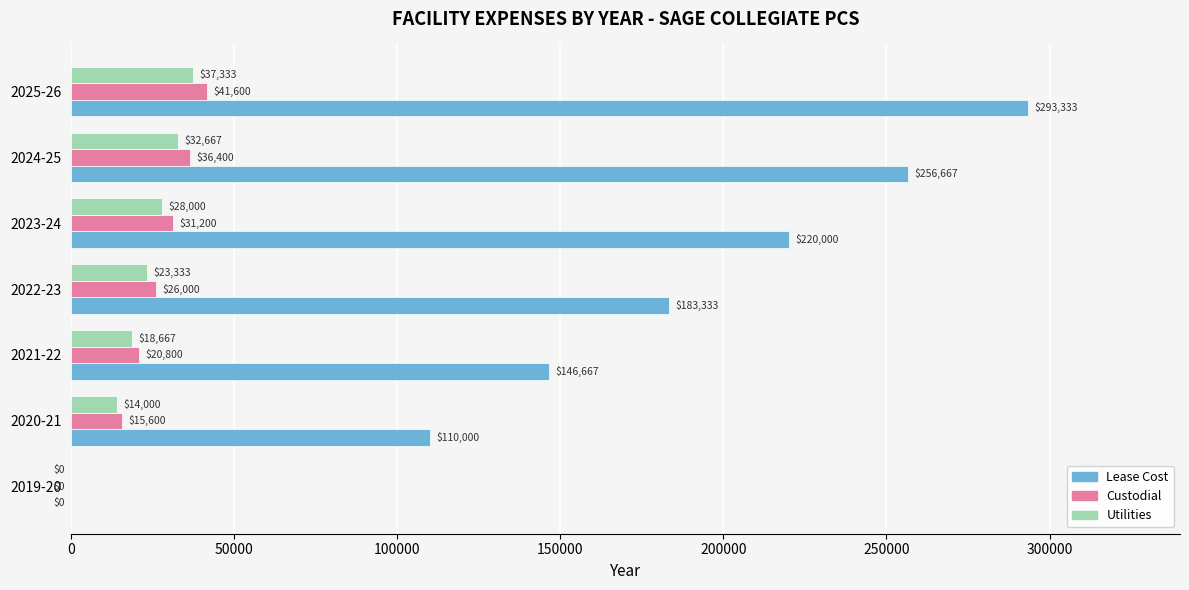

Which series changed the most between 2020-21 and 2024-25?

Lease Cost